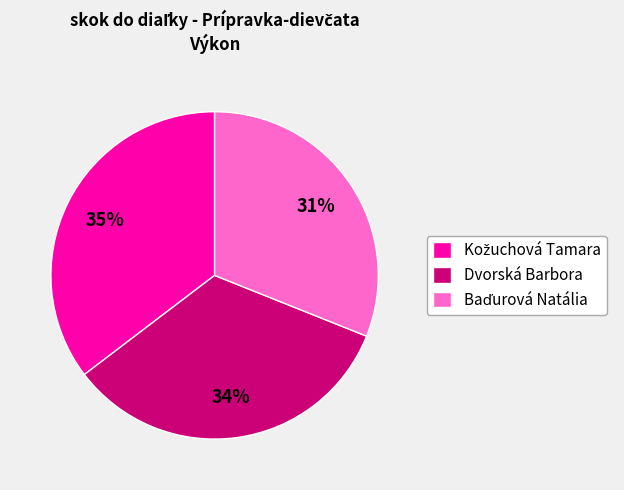

The Dvorská Barbora slice represents 34% of the pie. True or false?

True